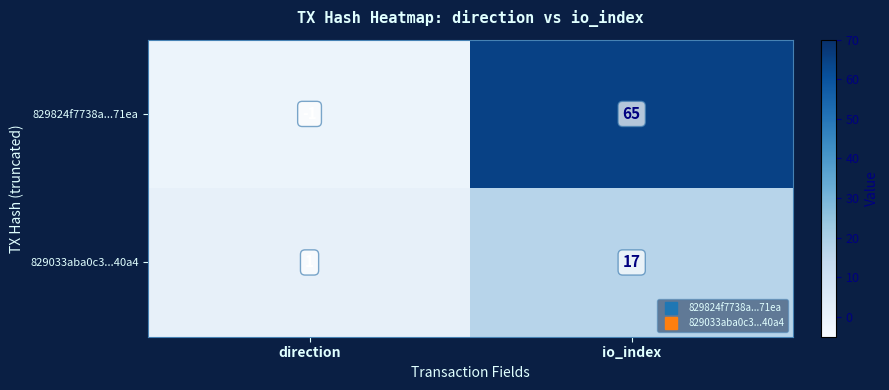

Between direction and io_index, which series saw the biggest shift?

829824f7738a...71ea